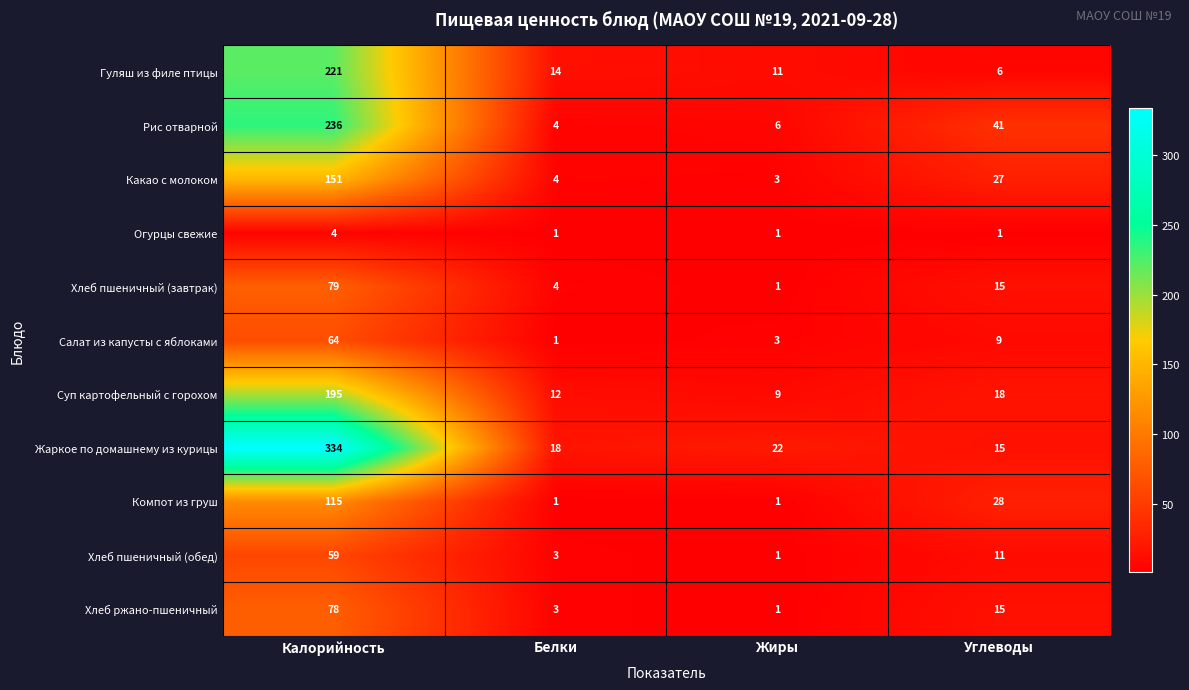

Is it true that Хлеб пшеничный (завтрак) equals 1 at Жиры?

True